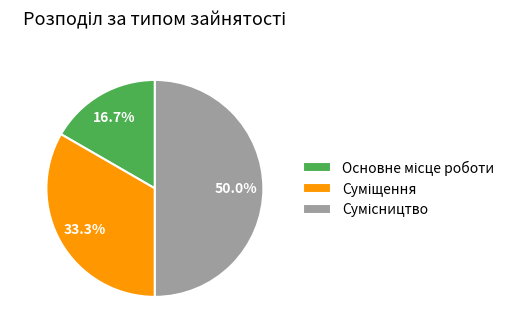

To the nearest percent, what is the average slice percentage?

33%